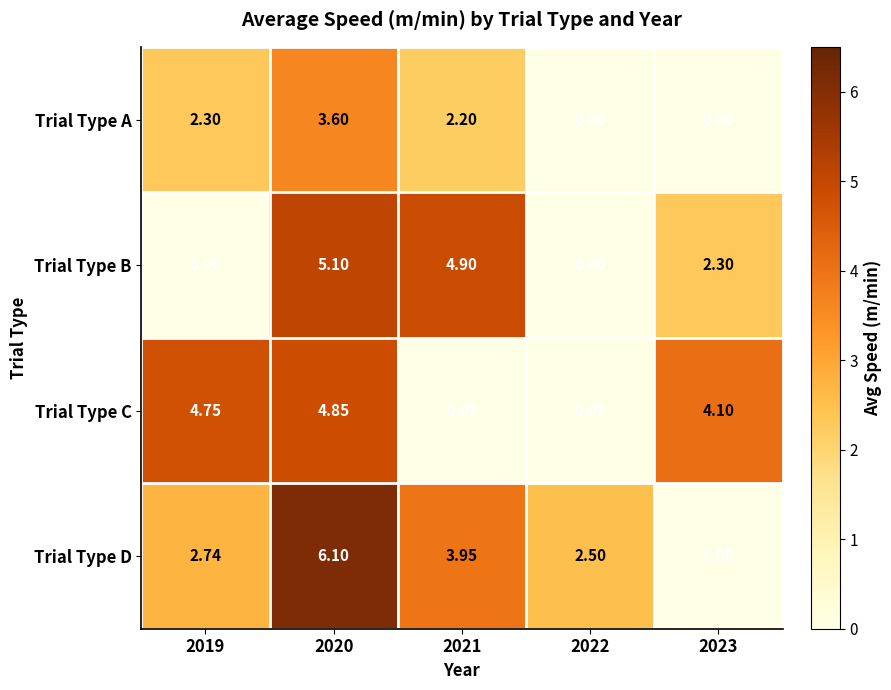

At 2021, list the series in order from smallest to largest.

Trial Type C, Trial Type A, Trial Type D, Trial Type B